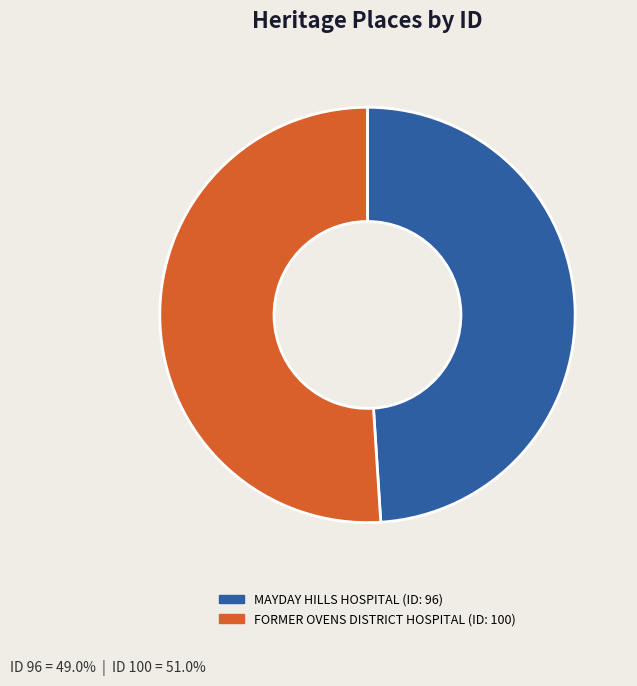

Which has a higher value, FORMER OVENS DISTRICT HOSPITAL or MAYDAY HILLS HOSPITAL?

FORMER OVENS DISTRICT HOSPITAL